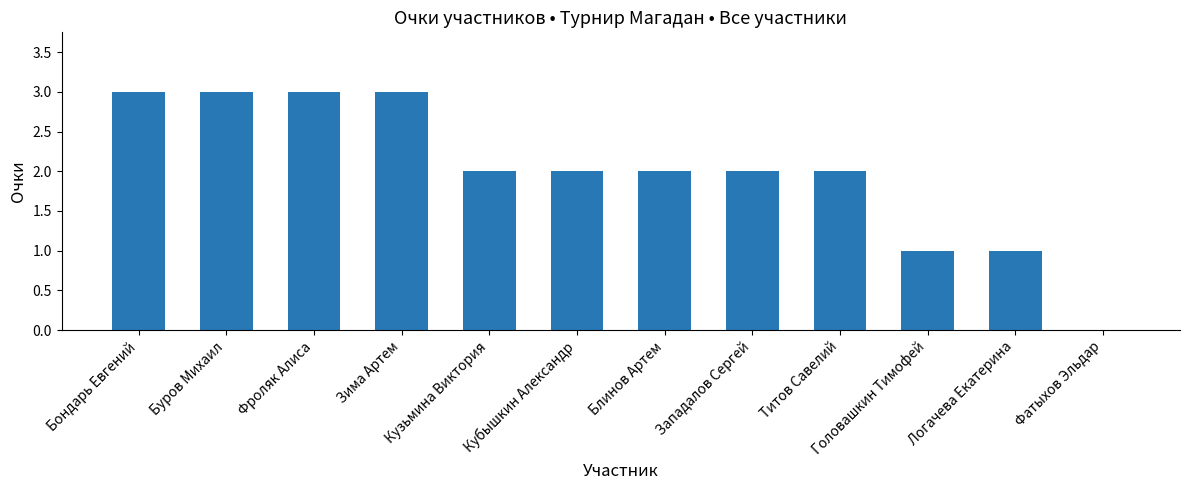

Reading right to left, list all the values displayed in this chart.

Фатыхов Эльдар=0	Логачева Екатерина=1	Головашкин Тимофей=1	Титов Савелий=2	Западалов Сергей=2	Блинов Артем=2	Кубышкин Александр=2	Кузьмина Виктория=2	Зима Артем=3	Фроляк Алиса=3	Буров Михаил=3	Бондарь Евгений=3